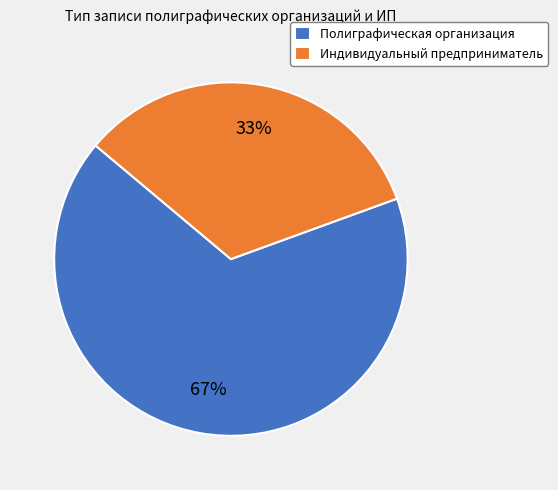

To the nearest percent, what is the combined percentage of Полиграфическая организация and Индивидуальный предприниматель?

100%